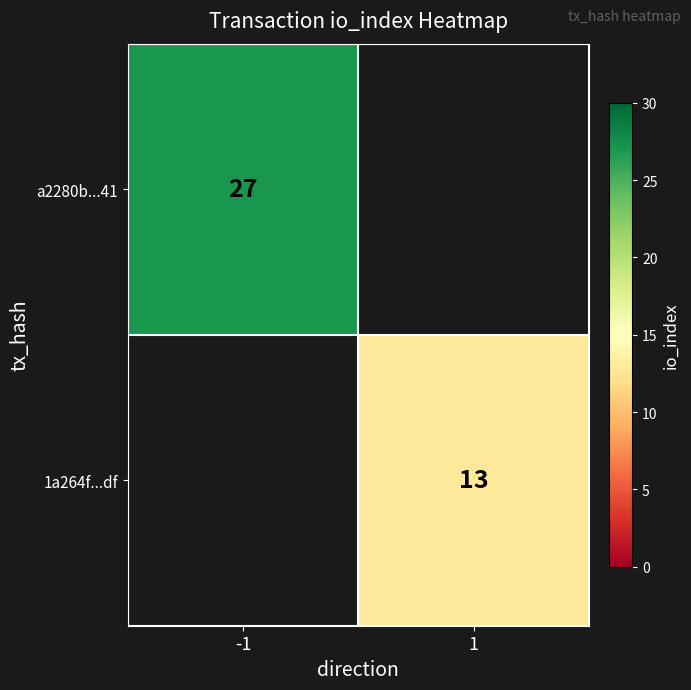

What is the smallest value displayed?

13.0